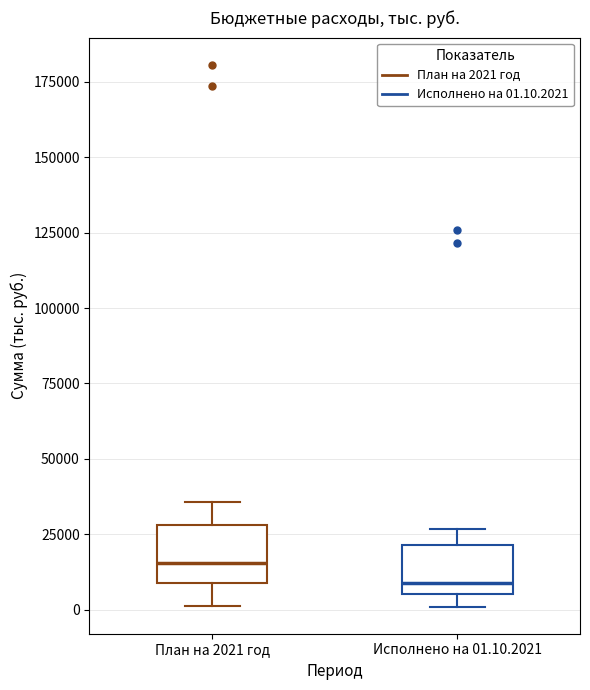

Which box's median line is the highest?

План на 2021 год